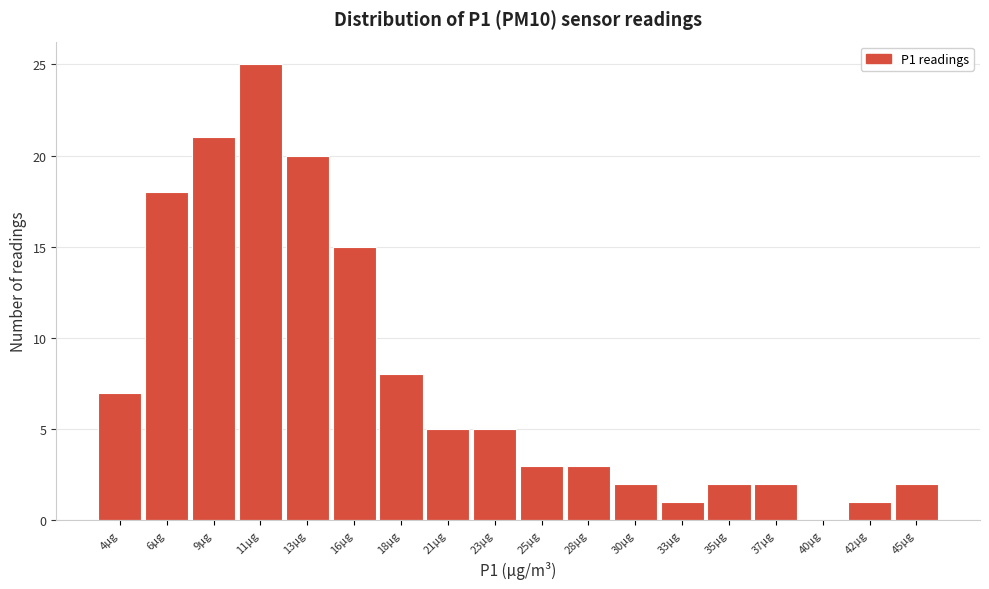

Reading left to right, transcribe all the data shown in this chart.

4µg=7	6µg=18	9µg=21	11µg=25	13µg=20	16µg=15	18µg=8	21µg=5	23µg=5	25µg=3	28µg=3	30µg=2	33µg=1	35µg=2	37µg=2	40µg=0	42µg=1	45µg=2